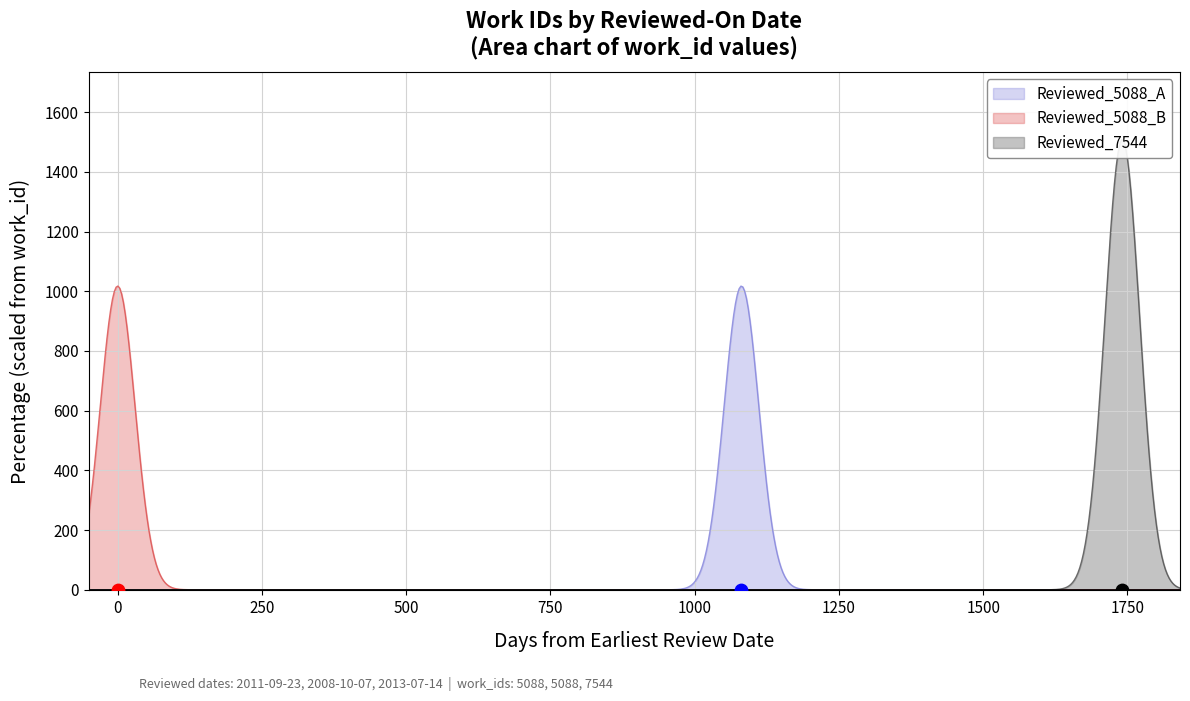

Which has a higher value, 2008-10-07 or 2013-07-14?

2013-07-14